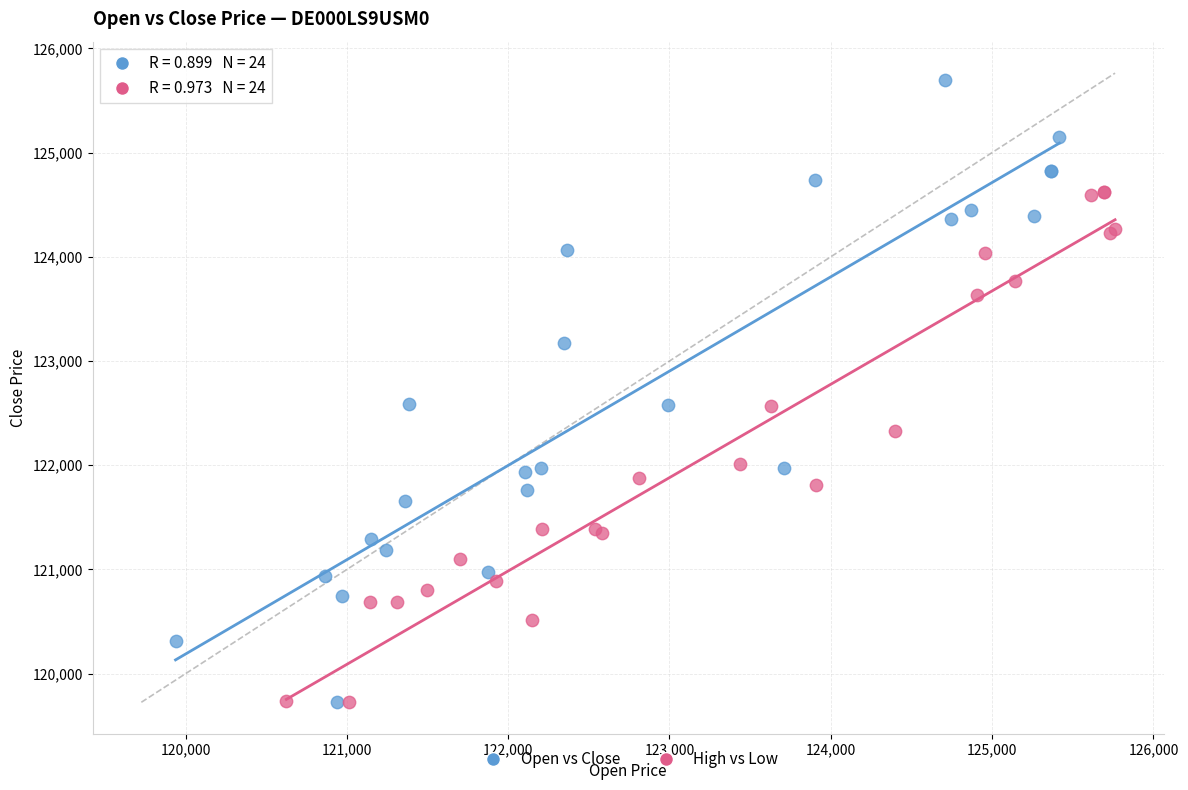

Which series contains the highest Y value?

Open vs Close